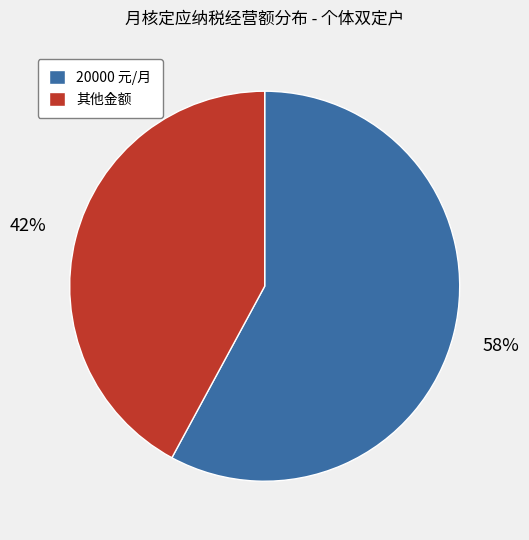

How many segments does this pie chart have?

2